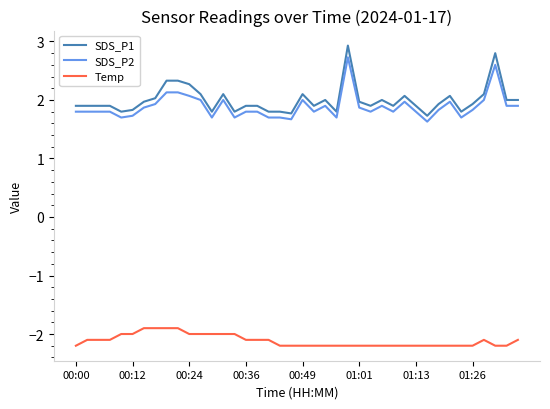

Which series has the largest range (max minus min)?

SDS_P1